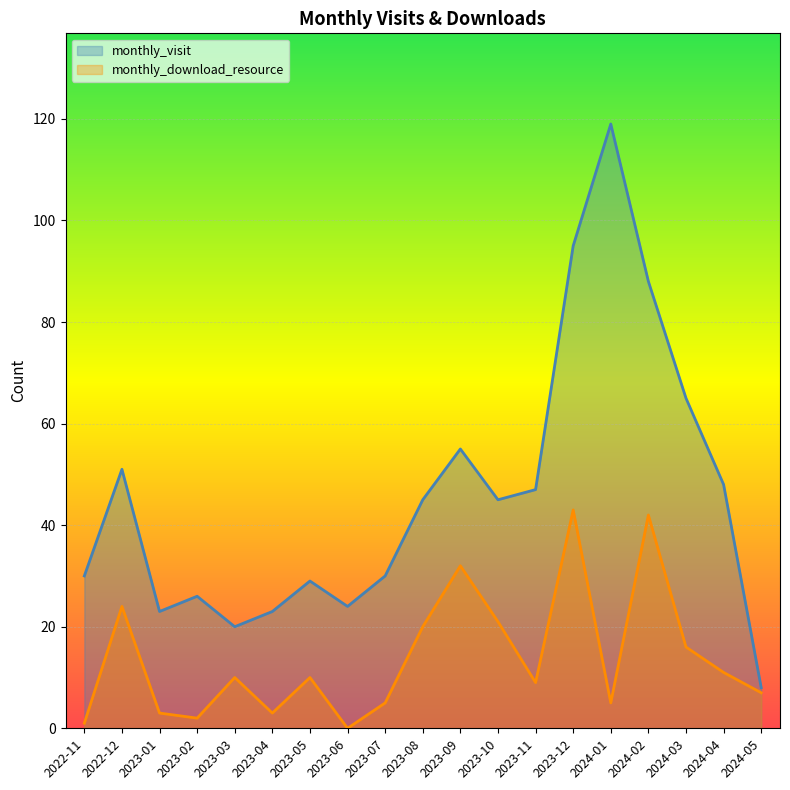

Between 2023-02 and 2023-03, which series saw the biggest shift?

monthly_download_resource